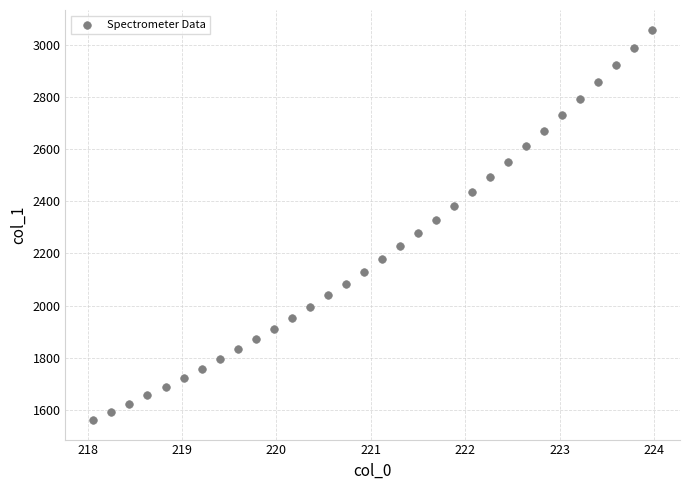

What is the range of X values (max minus min)?

5.9